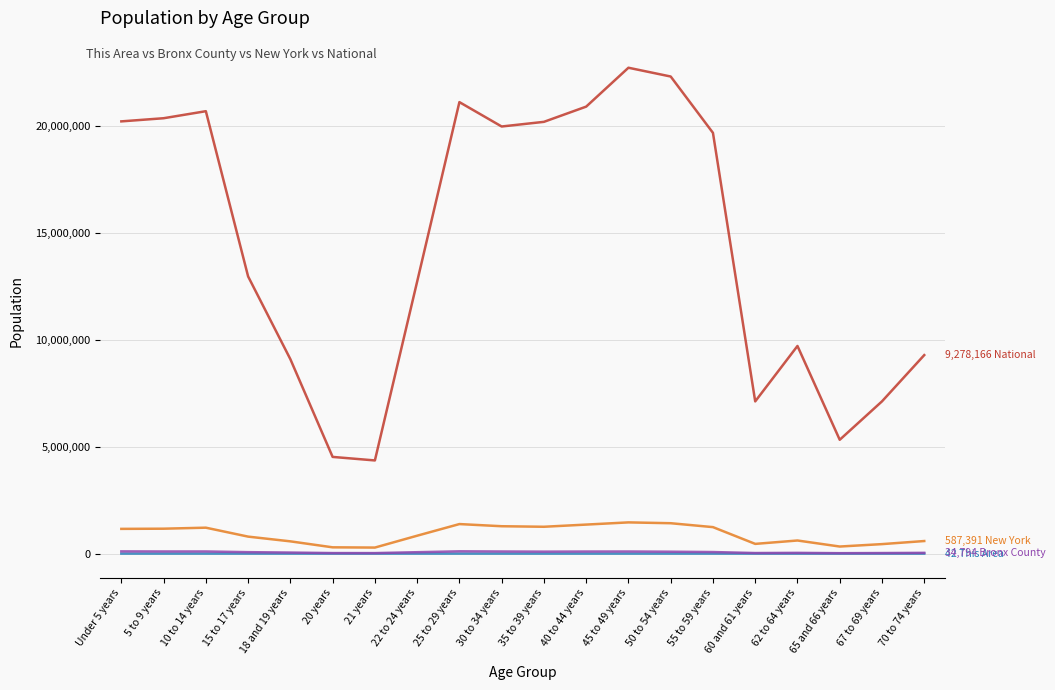

What is the greatest value displayed?

22708591